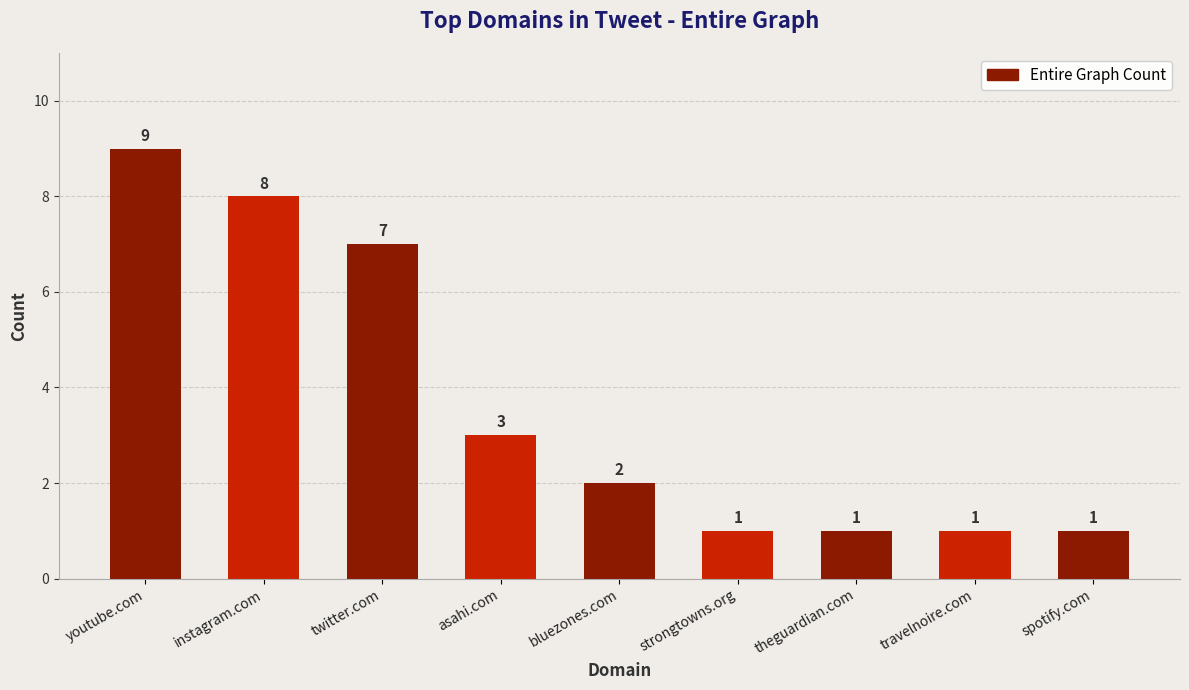

What is the label of the 1st bar from the left?

youtube.com